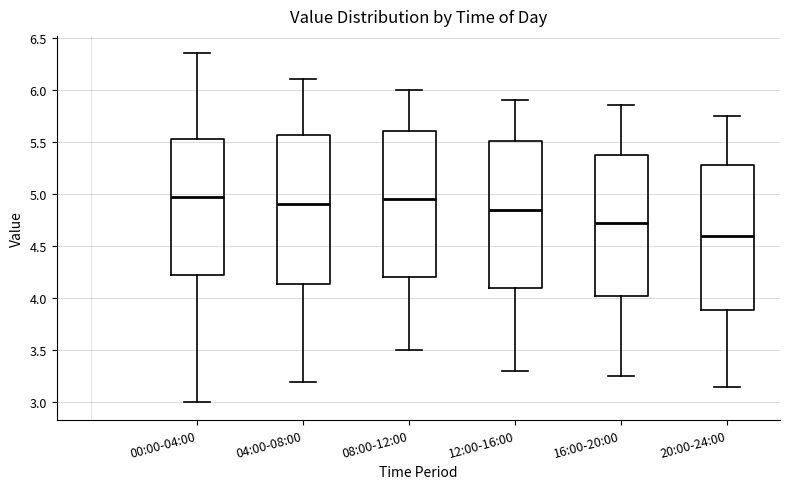

Reading left to right, transcribe this box plot: for each box, give where its median line is, the range the box spans, and where its two whiskers end, as read against the y-axis. The values are not printed on the chart, so give them approximately, as read against the axis.

00:00-04:00: median 5.00, box 4.20 to 5.55, whiskers 3.00 to 6.35
04:00-08:00: median 4.90, box 4.15 to 5.55, whiskers 3.20 to 6.10
08:00-12:00: median 4.95, box 4.20 to 5.60, whiskers 3.50 to 6.00
12:00-16:00: median 4.85, box 4.10 to 5.50, whiskers 3.30 to 5.90
16:00-20:00: median 4.75, box 4.05 to 5.40, whiskers 3.25 to 5.85
20:00-24:00: median 4.60, box 3.90 to 5.30, whiskers 3.15 to 5.75